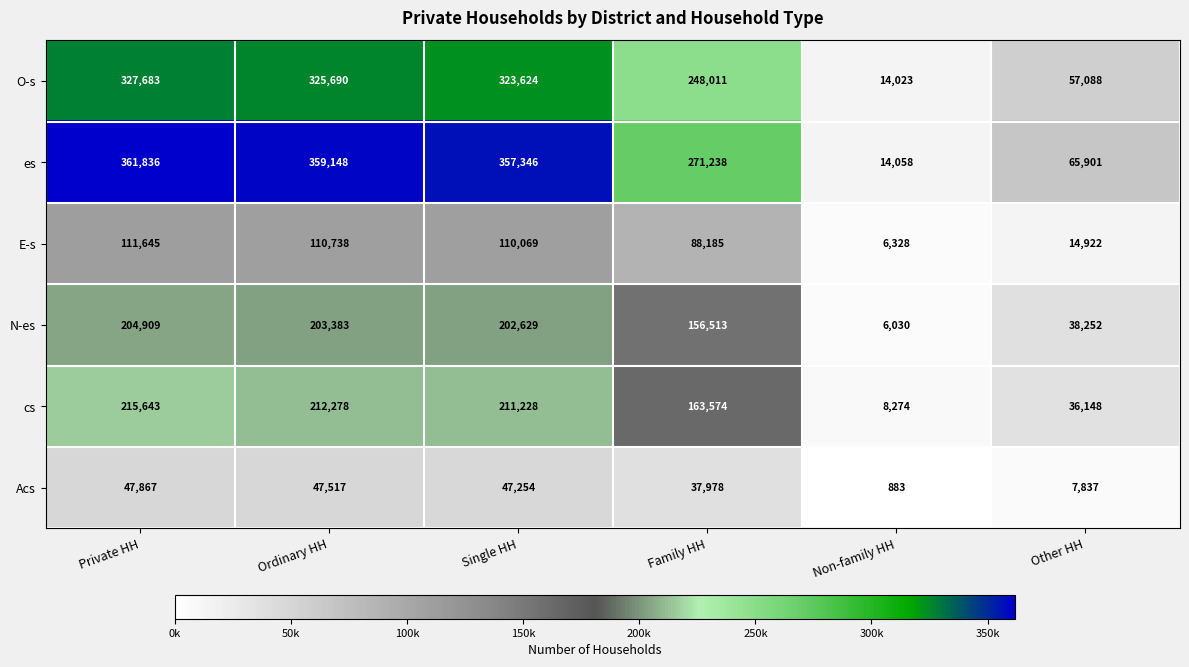

Rank the categories by Acs value from highest to lowest.

Private HH, Ordinary HH, Single HH, Family HH, Other HH, Non-family HH